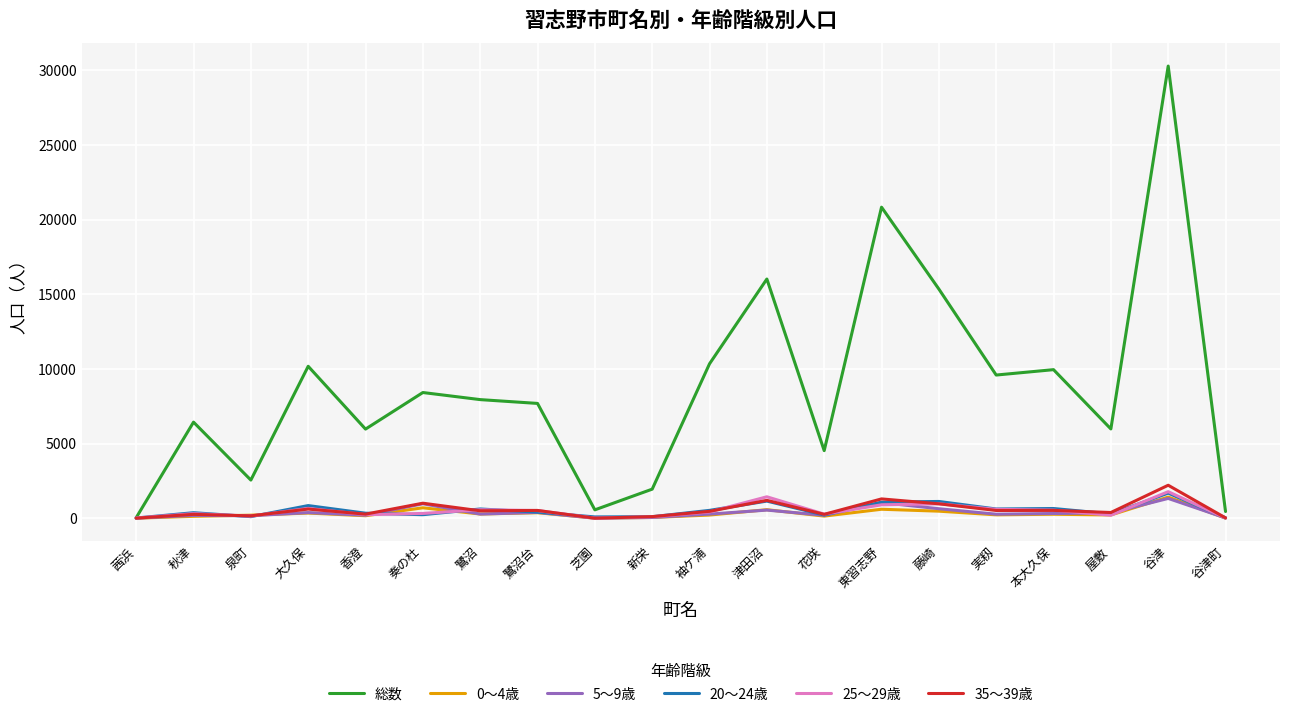

Which series changed the most between 新栄 and 袖ケ浦?

総数